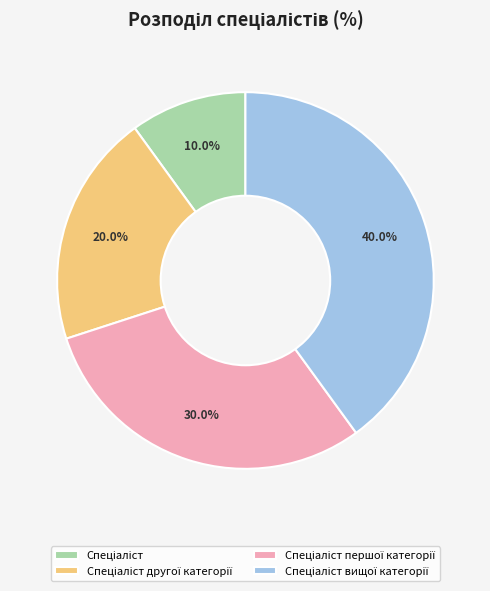

Count the number of slices in the pie.

4